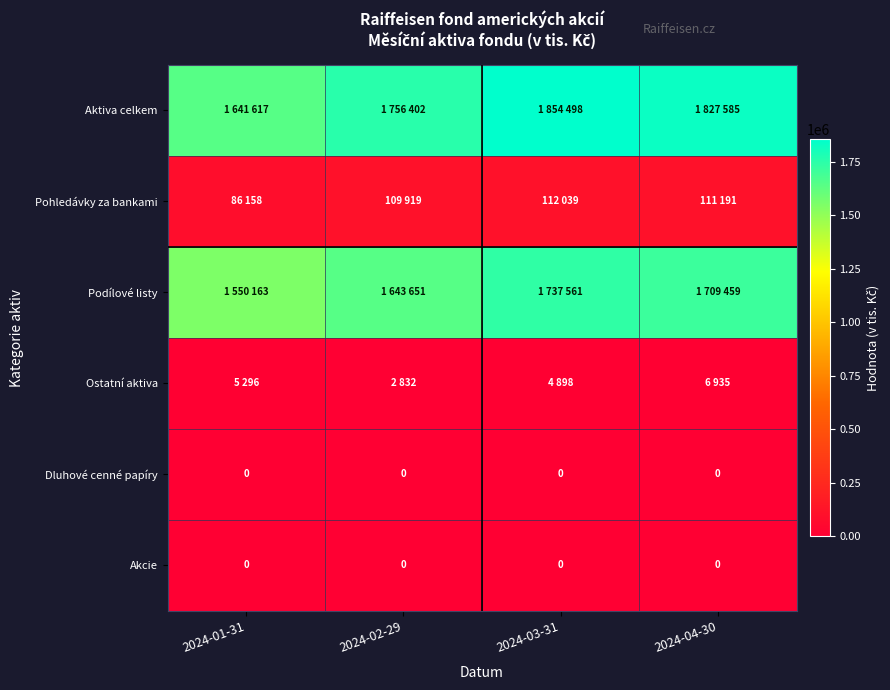

The value of Akcie at 2024-02-29 is 0. True or false?

True